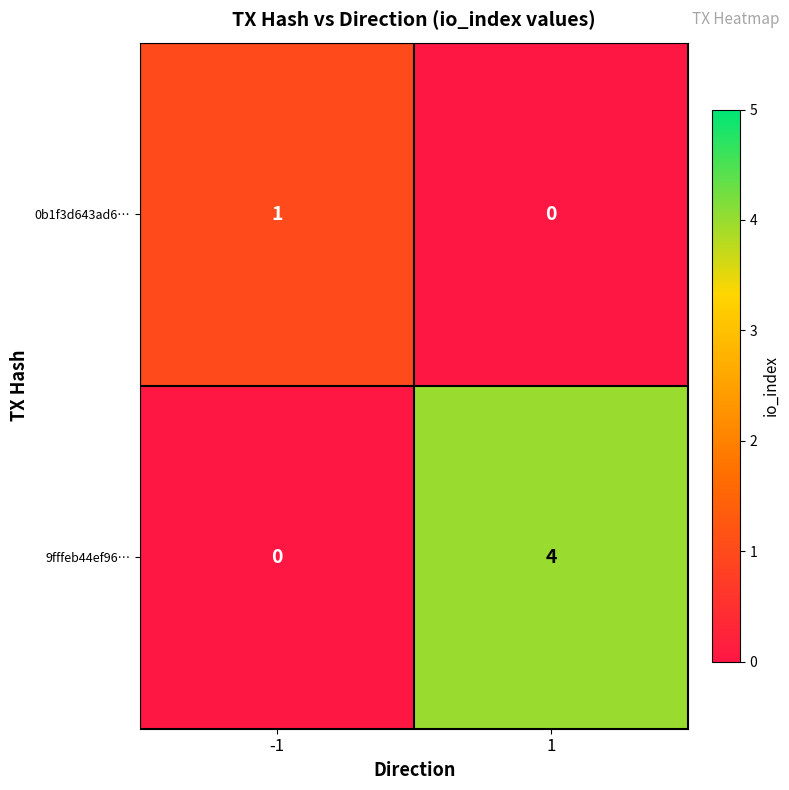

What is the total value across all series at 1?

4